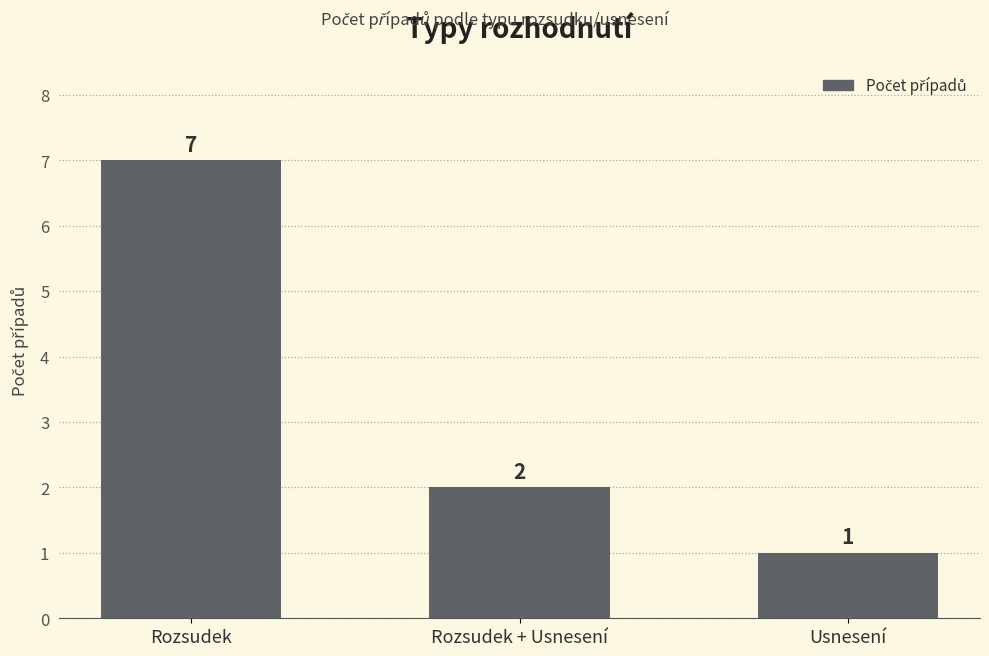

Where does the data first go above 2?

Rozsudek